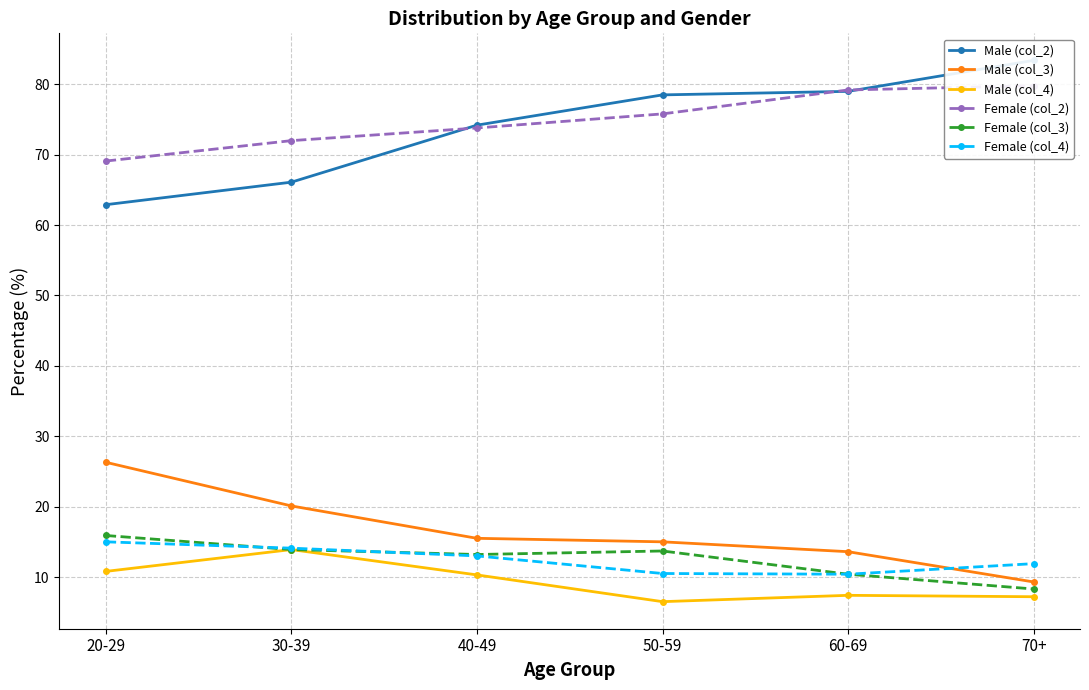

How many interior local peaks does the Female (col_3) series have?

1